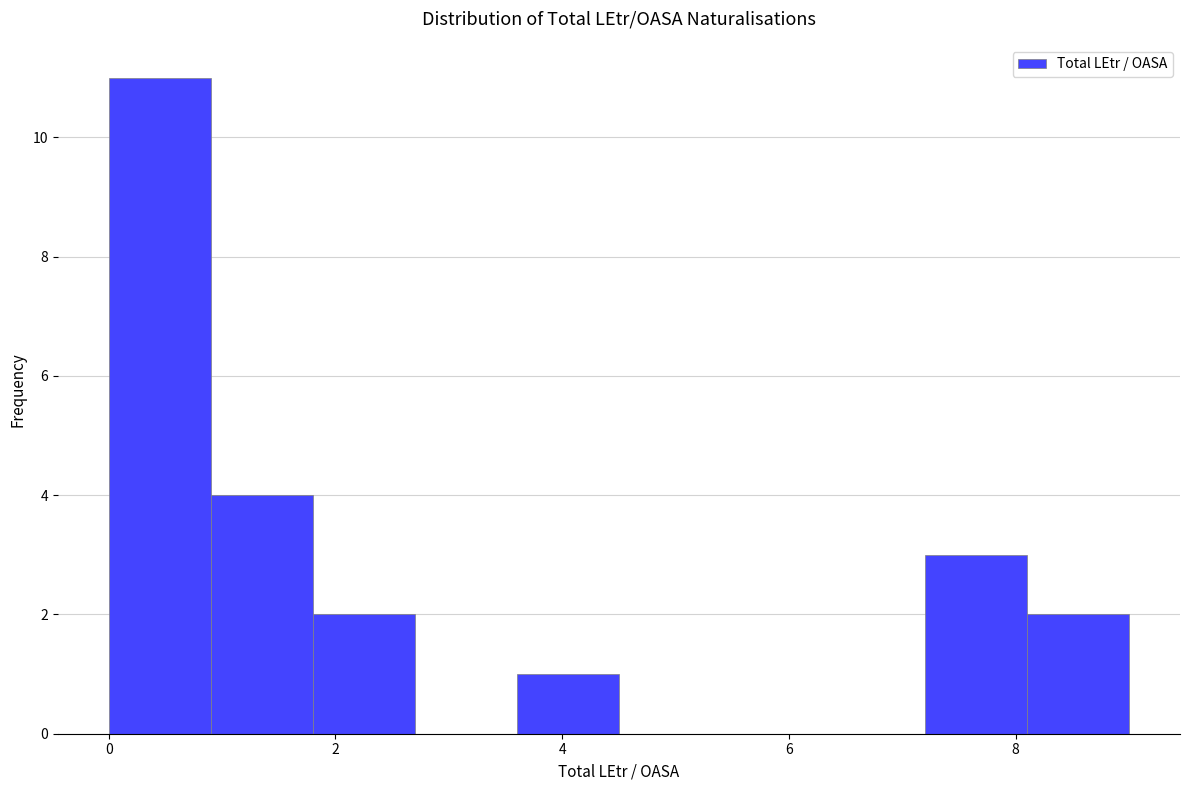

How tall is the bar that spans 3.6 to 4.5 on the x-axis? Neither the bar edges nor the heights are printed on the chart, so give them approximately, as read against the axes.

1